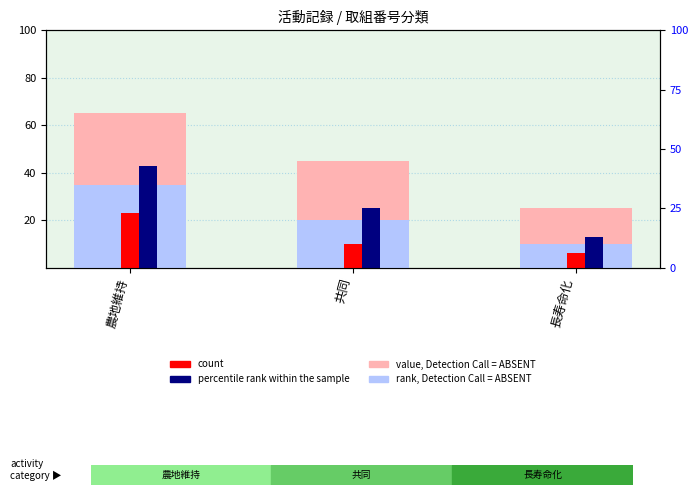

What are all the series names shown in the legend?

value, Detection Call = ABSENT, rank, Detection Call = ABSENT, count, percentile rank within the sample